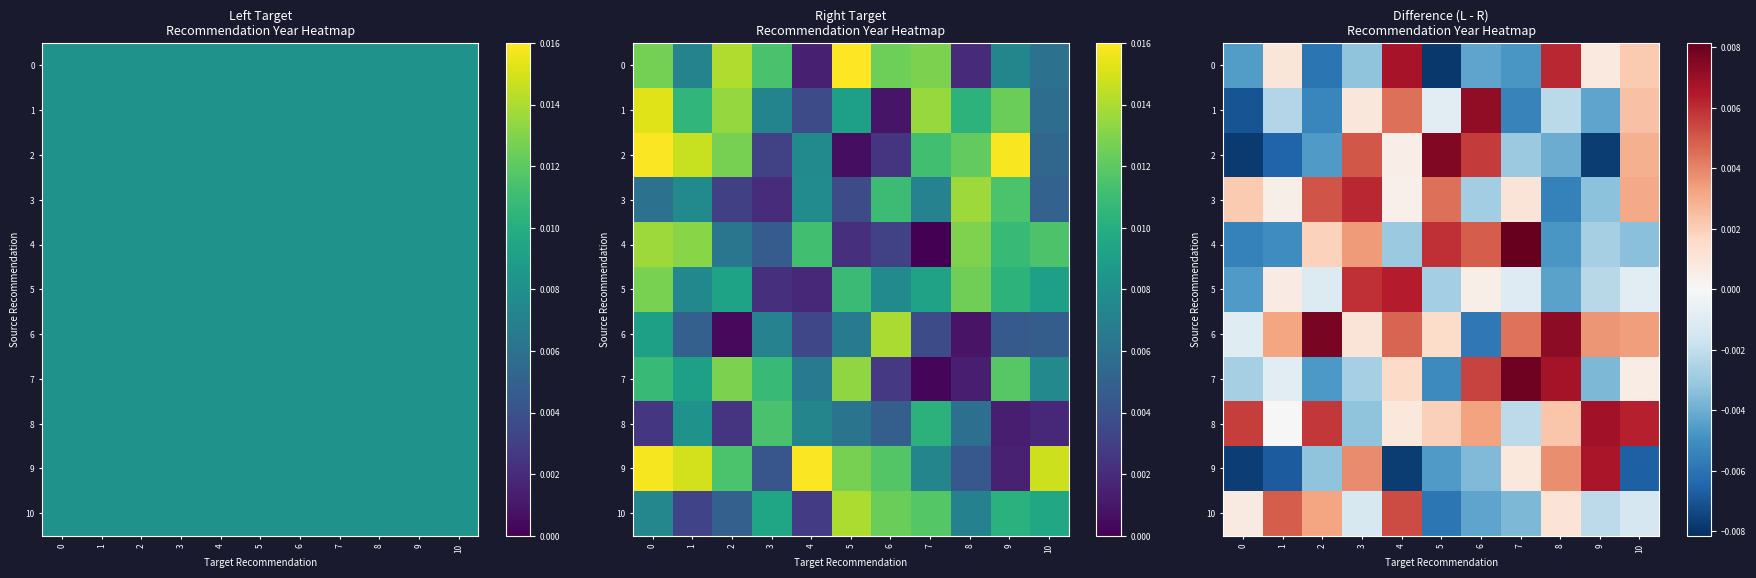

Which series has the widest spread of values?

2